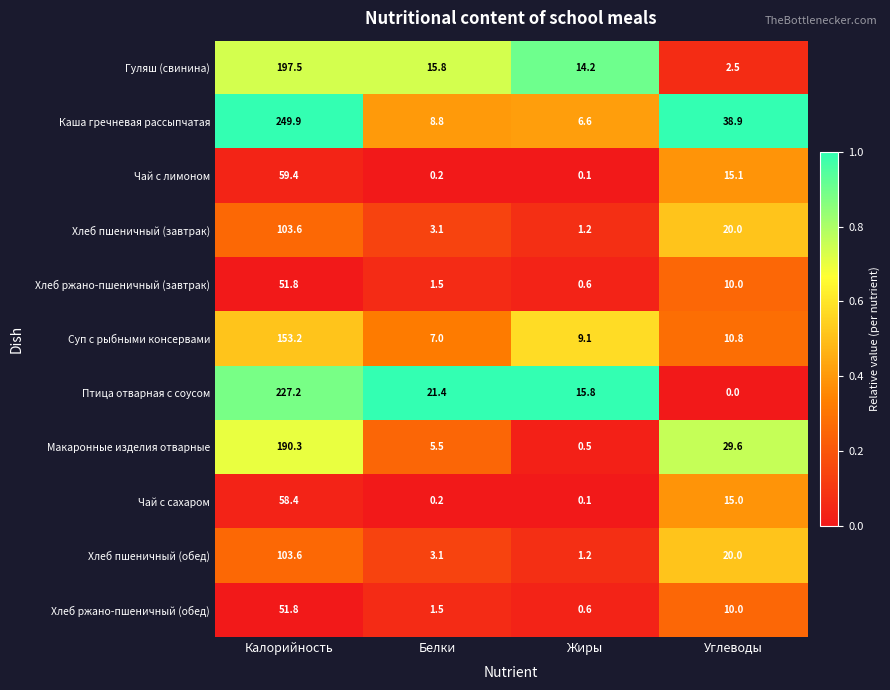

Where is Чай с сахаром nearest to the value 29?

Углеводы